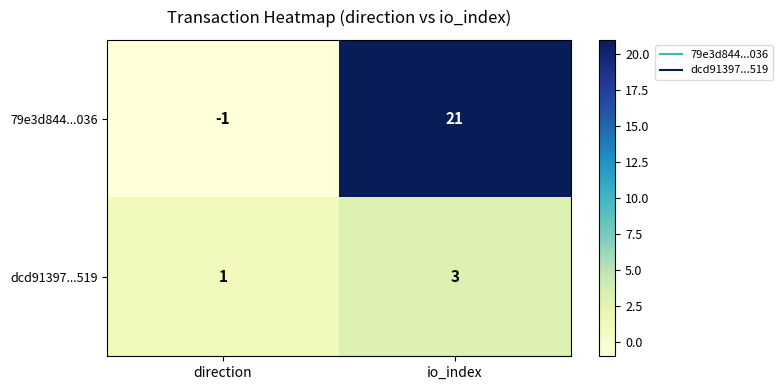

At which label is 79e3d844...036 closest to 10?

direction